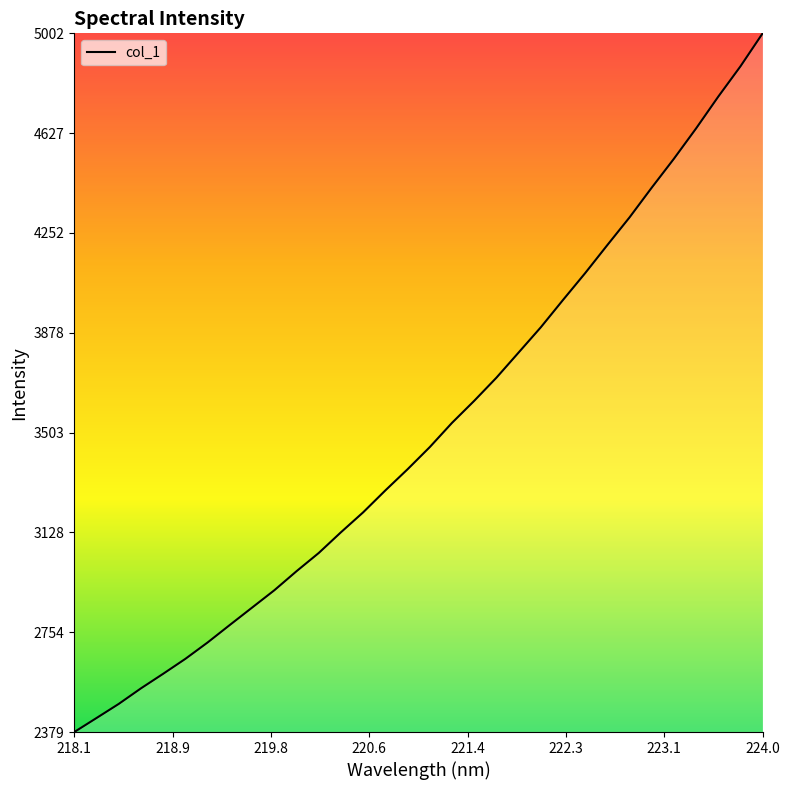

What is the difference between the maximum and minimum values?

2622.8